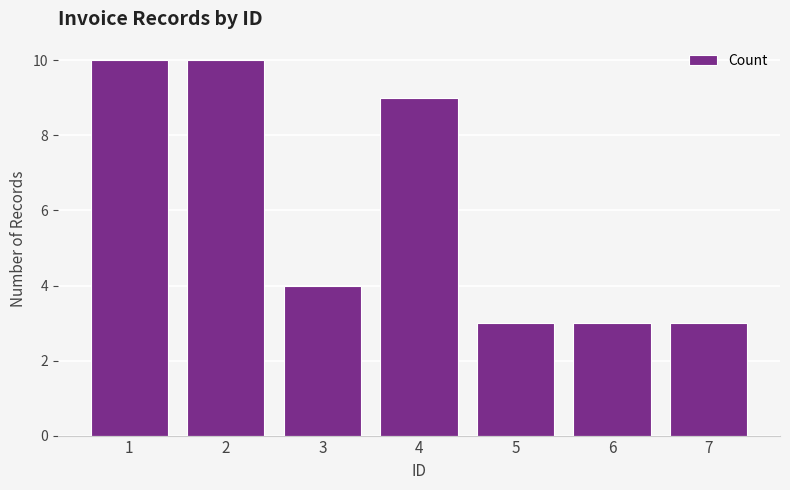

The value at 5 is 3. True or false?

True